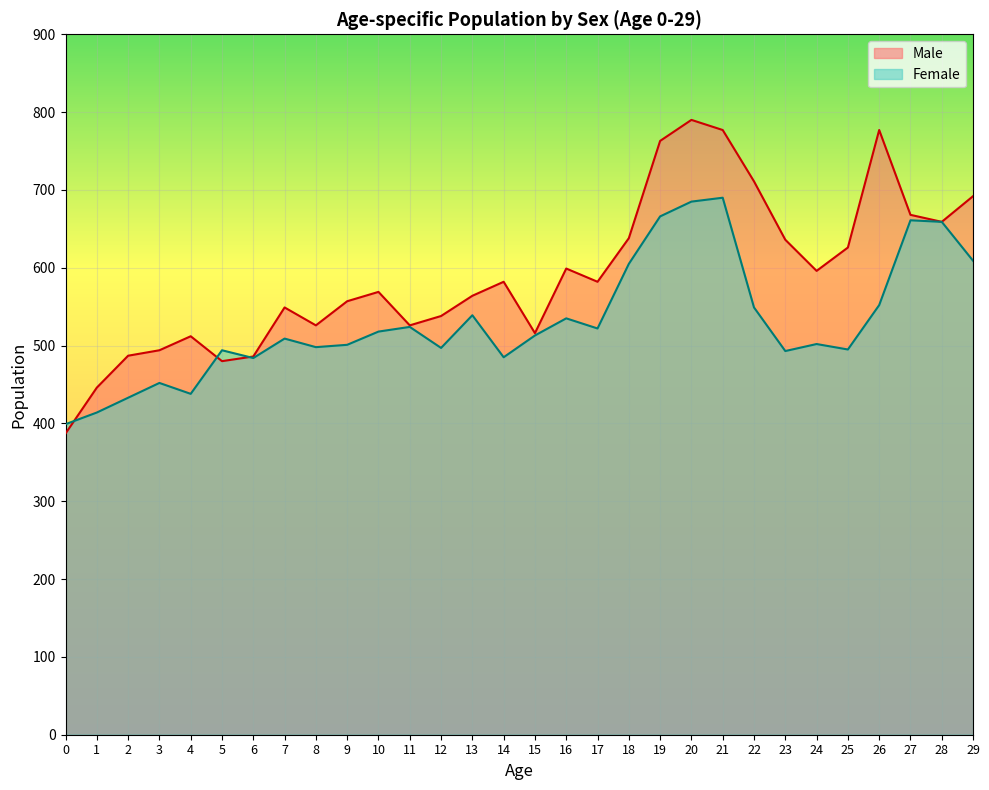

At 19, list the series in order from smallest to largest.

Female, Male